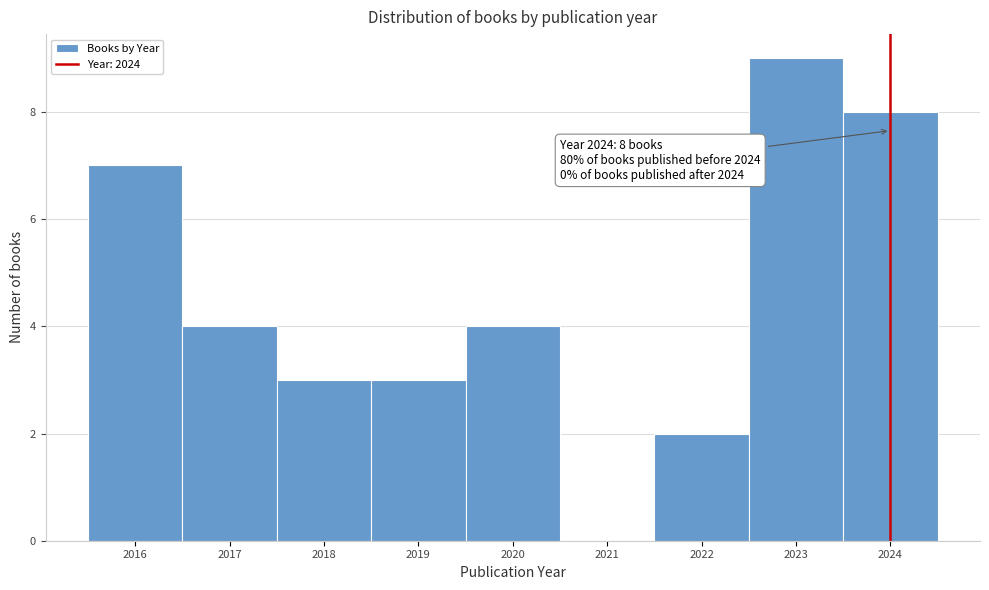

Which range on the x-axis has the tallest bar?

2022.5 to 2023.5